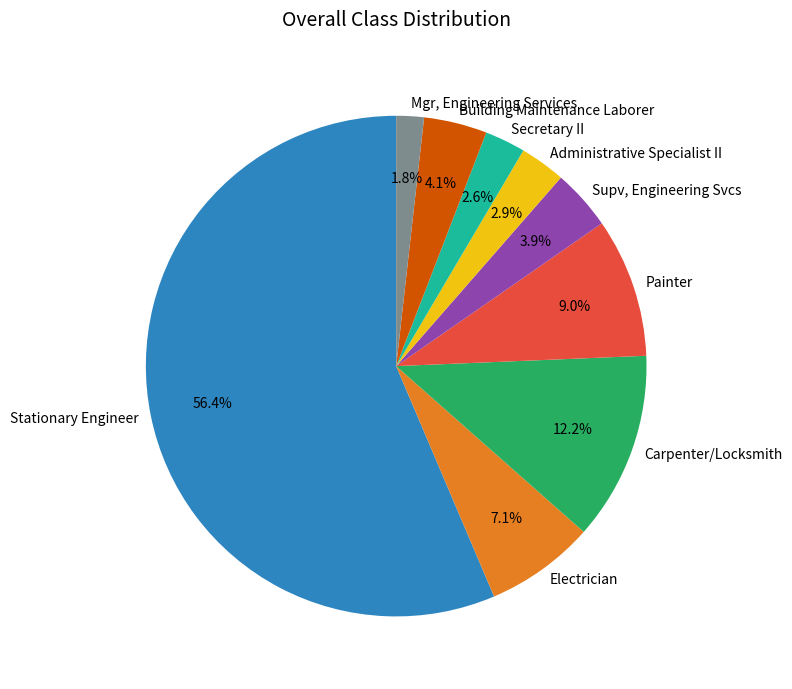

Is it true that Stationary Engineer is 64% of the pie?

False